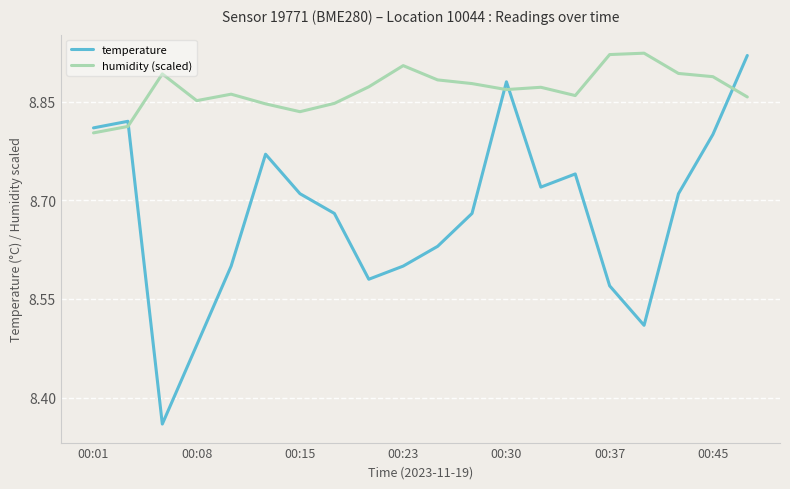

Which series has the largest range (max minus min)?

temperature